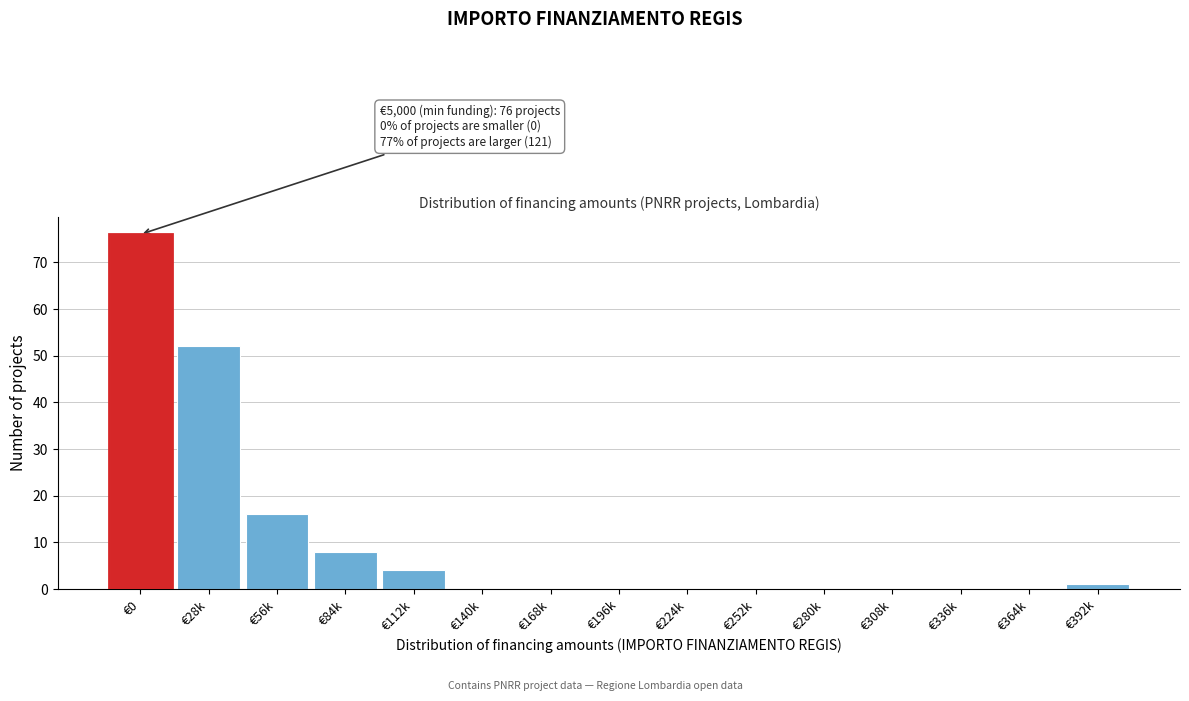

Reading left to right, list all the values displayed in this chart.

€0=76	€28k=52	€56k=16	€84k=8	€112k=4	€140k=0	€168k=0	€196k=0	€224k=0	€252k=0	€280k=0	€308k=0	€336k=0	€364k=0	€392k=1